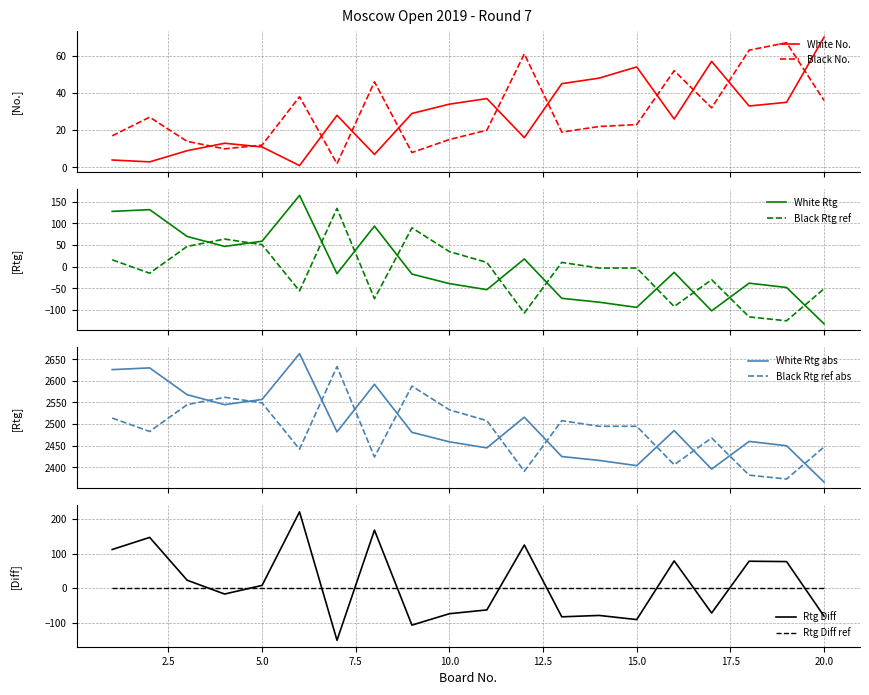

Which series ends up on top after the final intersection of Black No. and White No.?

White No.